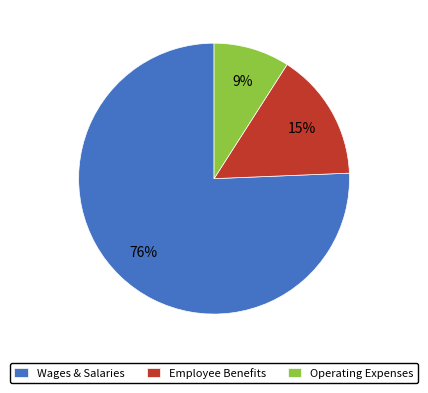

The Employee Benefits slice represents 15% of the pie. True or false?

True